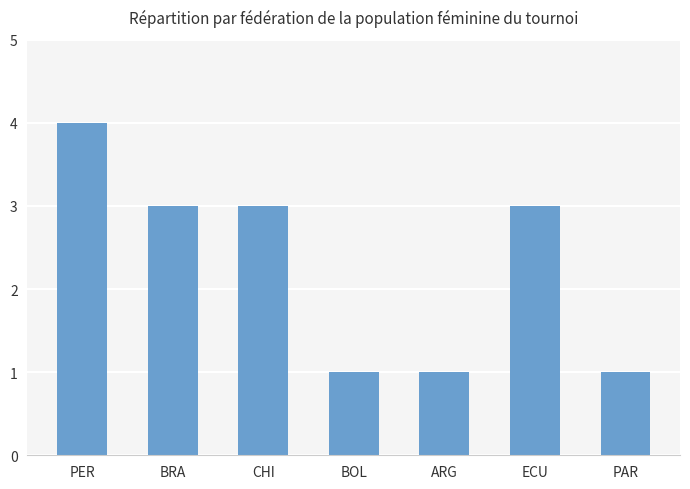

What is the sum of the values at BRA and ECU?

6